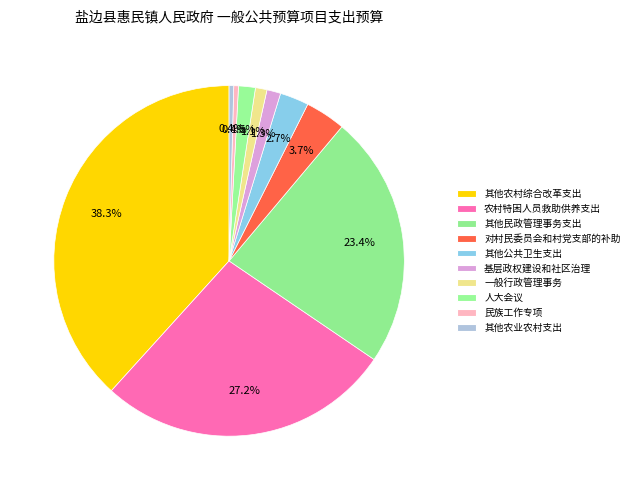

Count the number of slices in the pie.

10